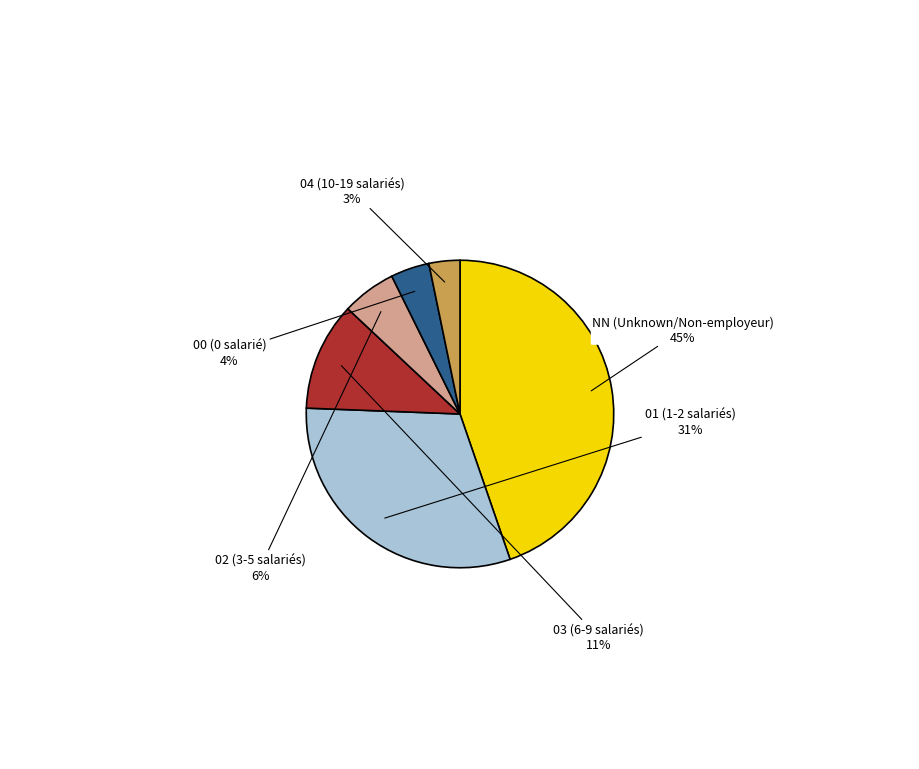

Does any single category account for the majority?

No